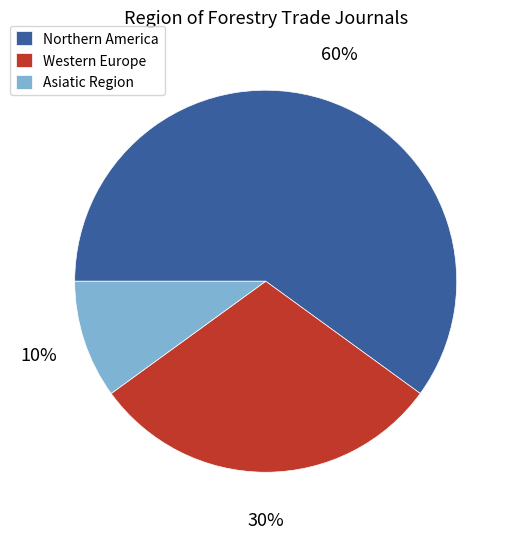

To the nearest percent, what is the combined percentage of Asiatic Region and Western Europe?

40%